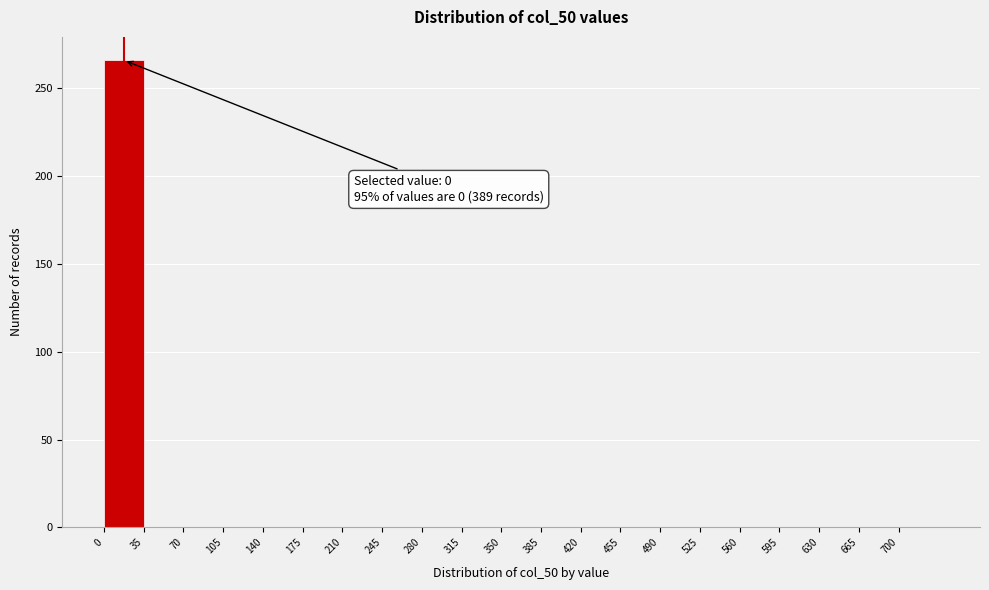

Over which range of the x-axis is the bar tallest?

0 to 35